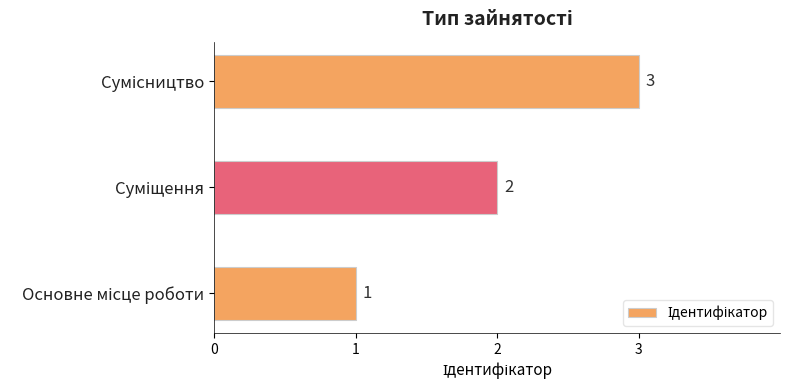

Count the number of data series in this chart.

1